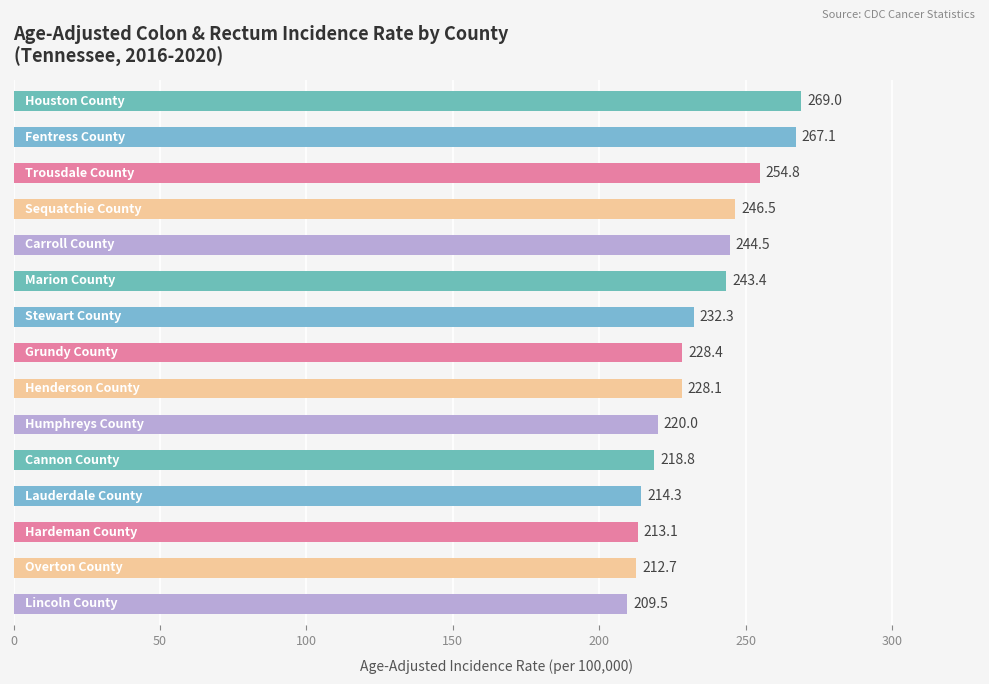

What is the value of the 7th bar from the top?

232.3